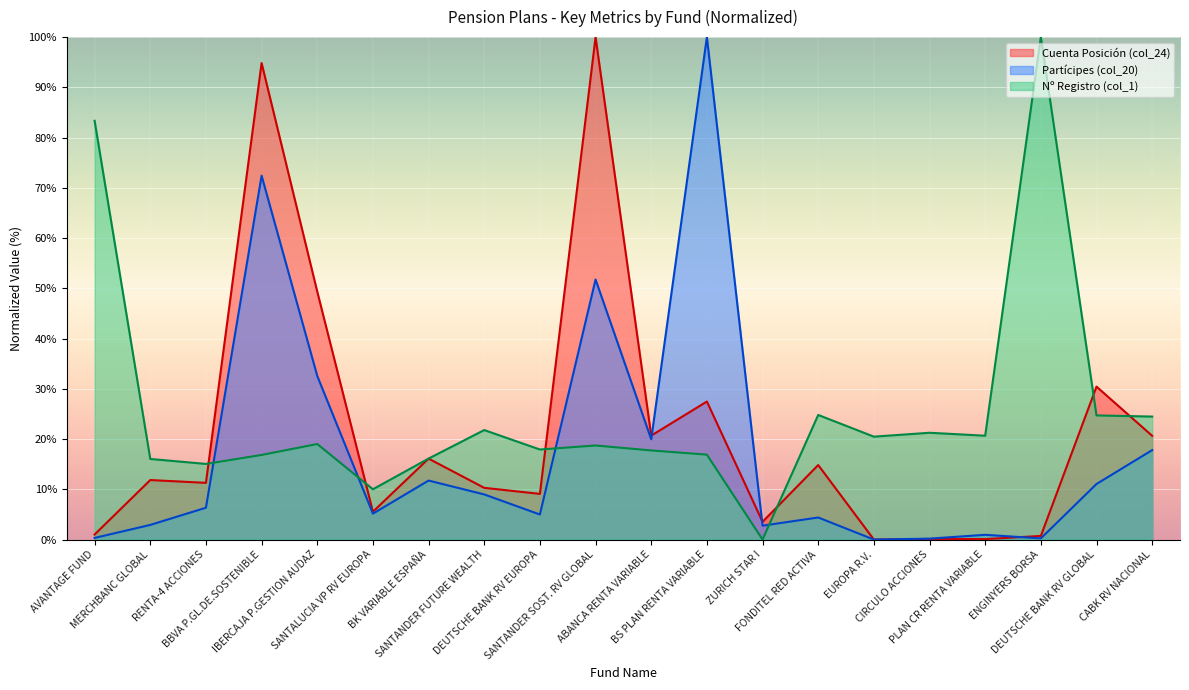

In Partícipes (col_20), how many points are lower than both neighbors (excluding endpoints)?

6